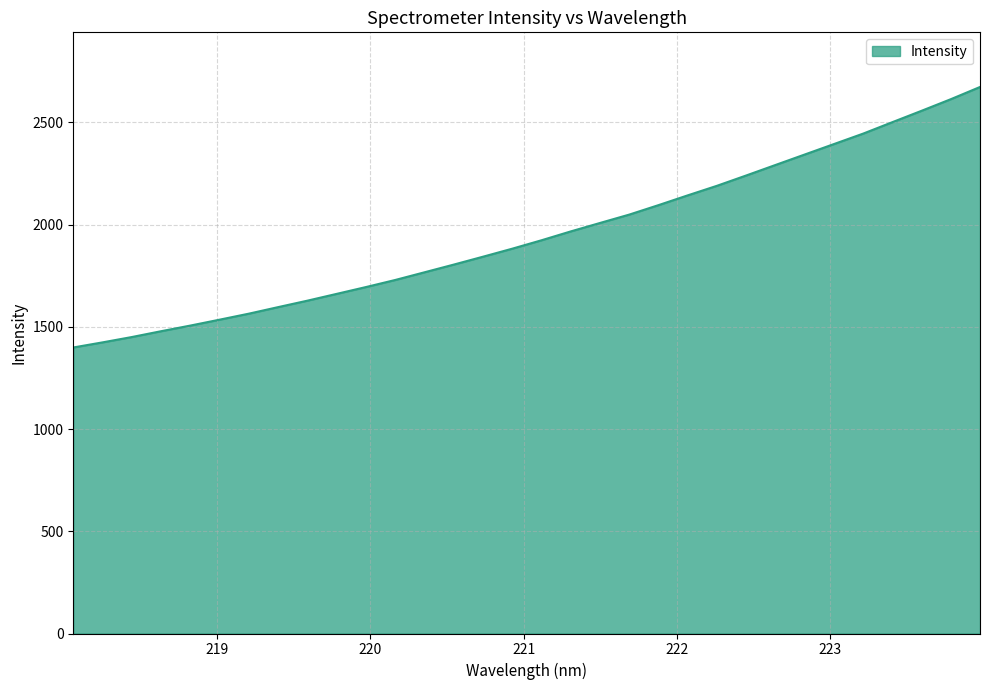

What is the maximum value shown in the chart?

2672.6